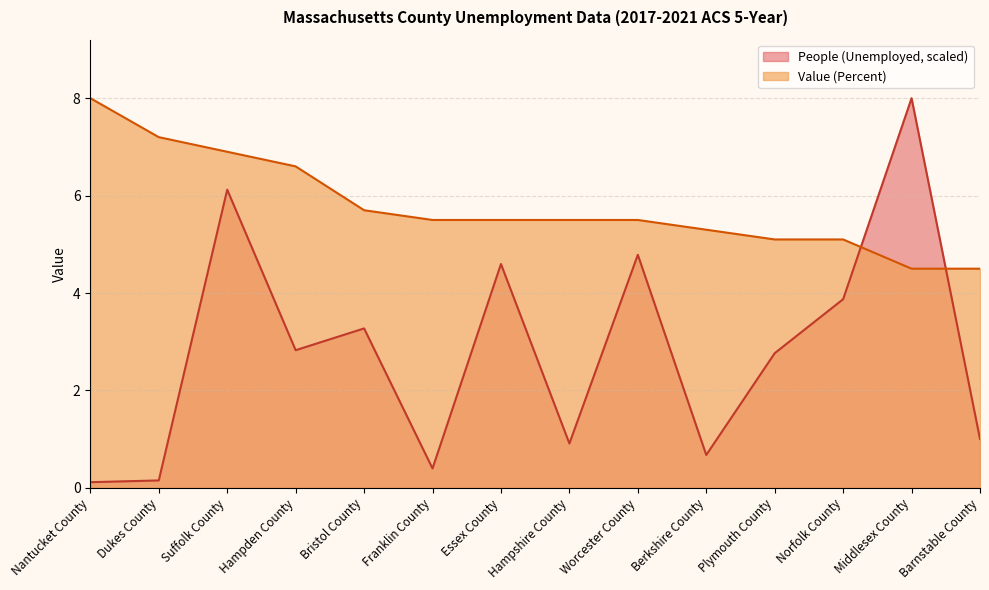

Rank the series at Middlesex County from highest to lowest value.

People (Unemployed, scaled), Value (Percent)